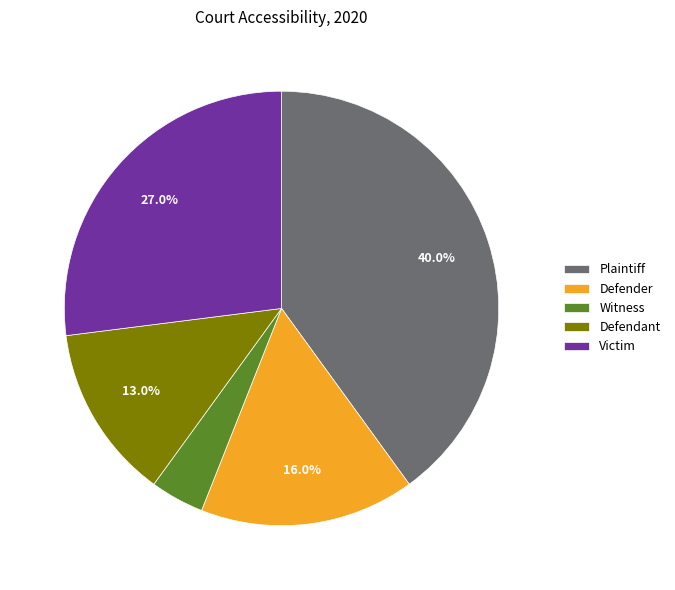

What percentage is the Plaintiff slice, to the nearest percent?

40%